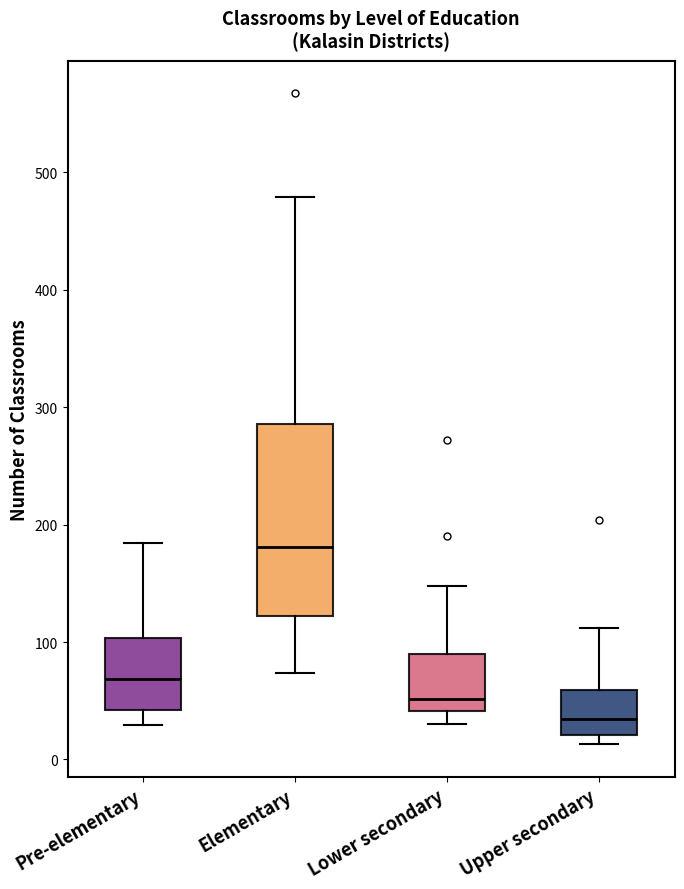

Which box has the lowest median line?

Upper secondary